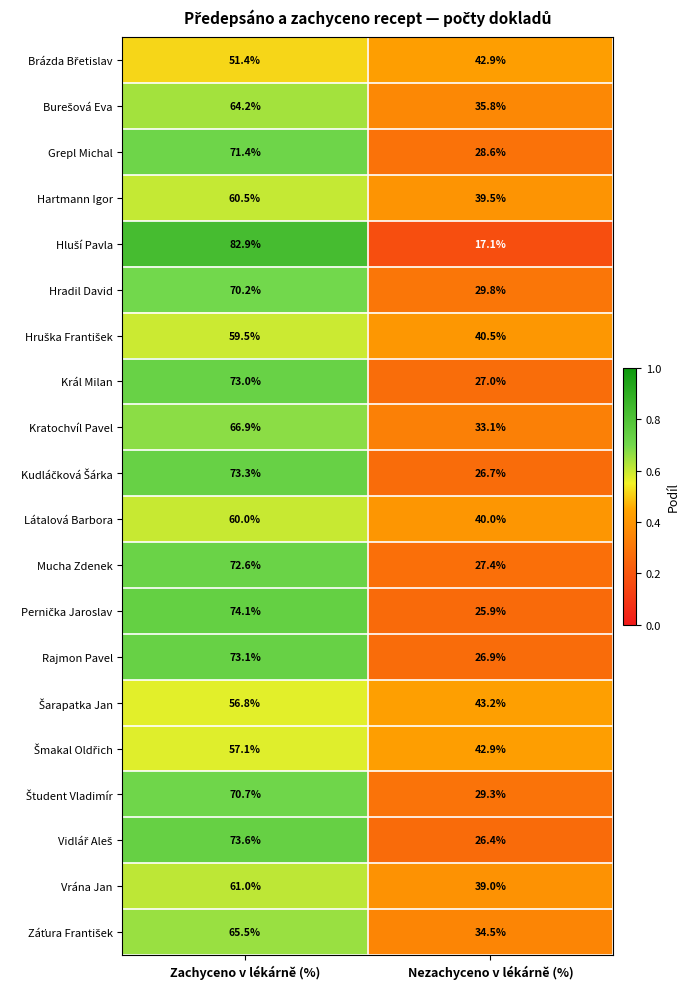

The Hradil David series shows 39.2 at Nezachyceno v lékárně (%). True or false?

False